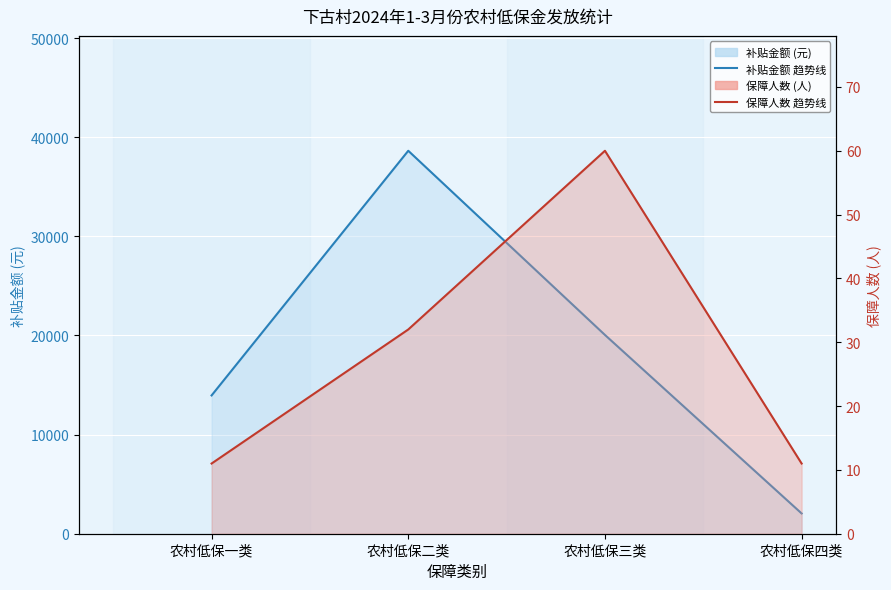

What is the label of the 3rd point from the right?

农村低保二类